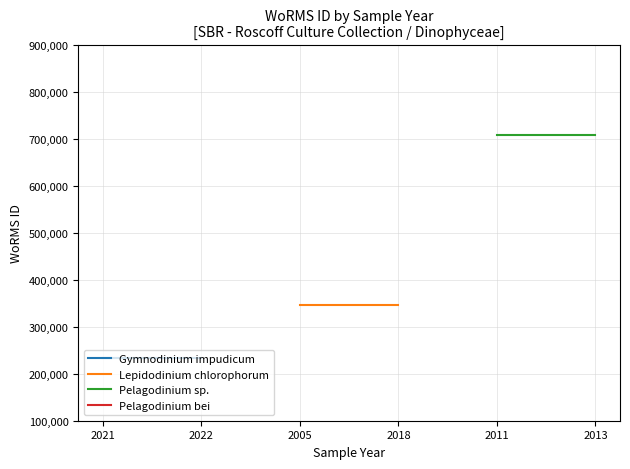

At which category does the chart reach its minimum across all series?

2021